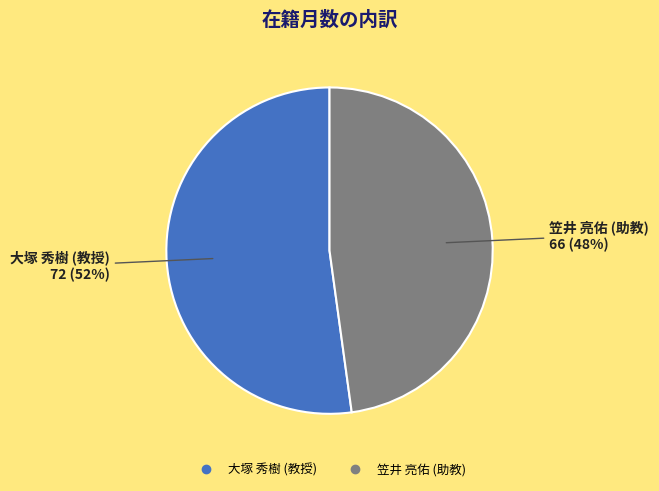

What percentage is the 大塚 秀樹 (教授) slice, to the nearest percent?

52%